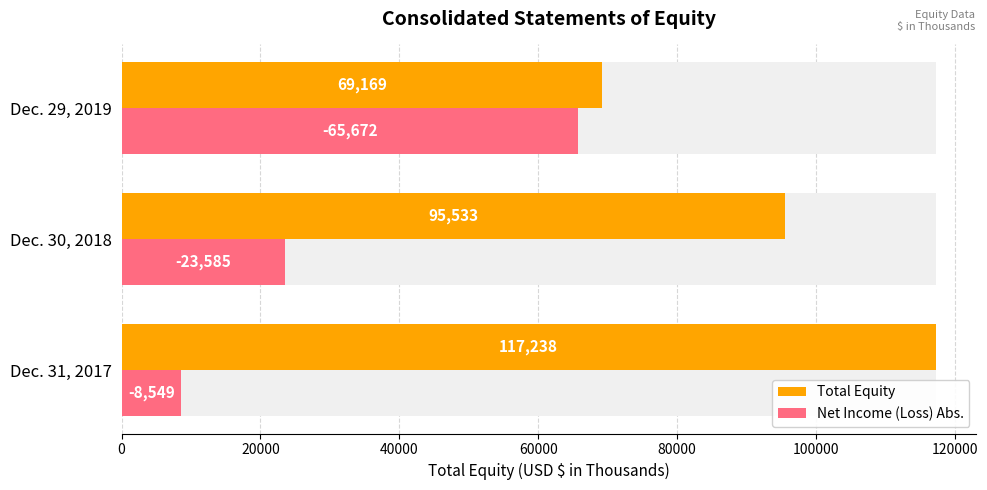

The value of Total Equity at Dec. 31, 2017 is 63848. True or false?

False